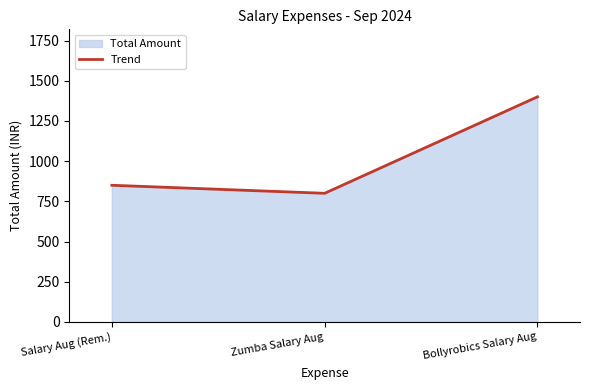

At which label does the data first exceed 850?

Bollyrobics Salary Aug